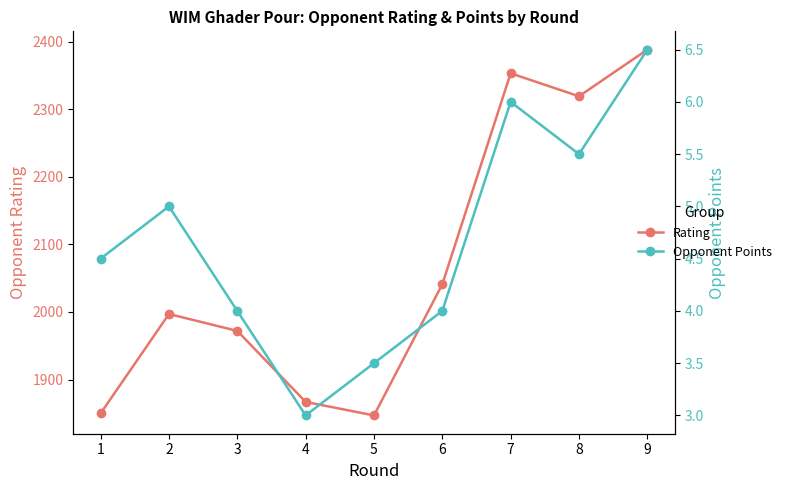

Between 6 and 9, which is larger?

9